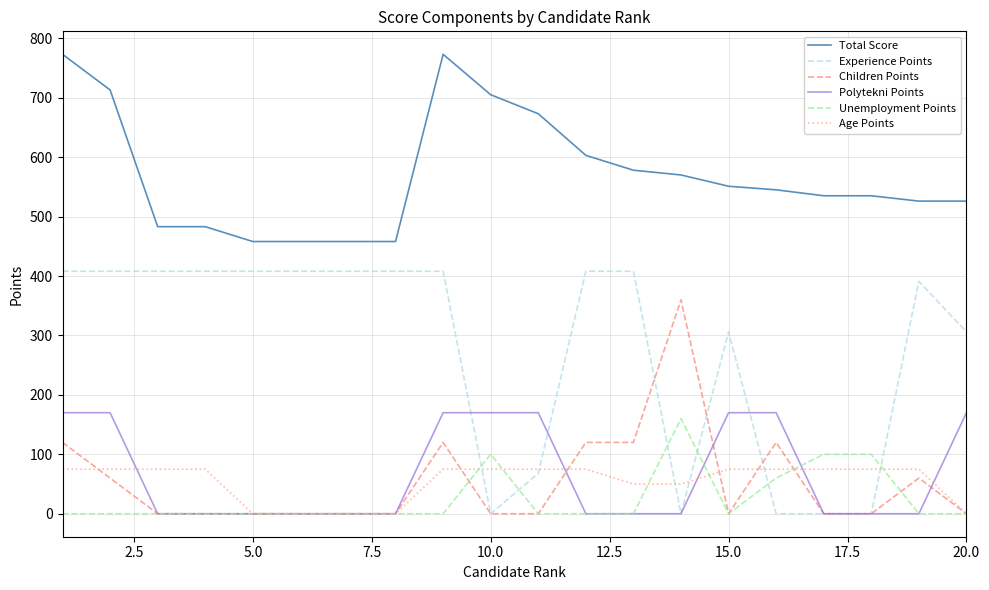

Which series has the largest total across all categories?

Total Score